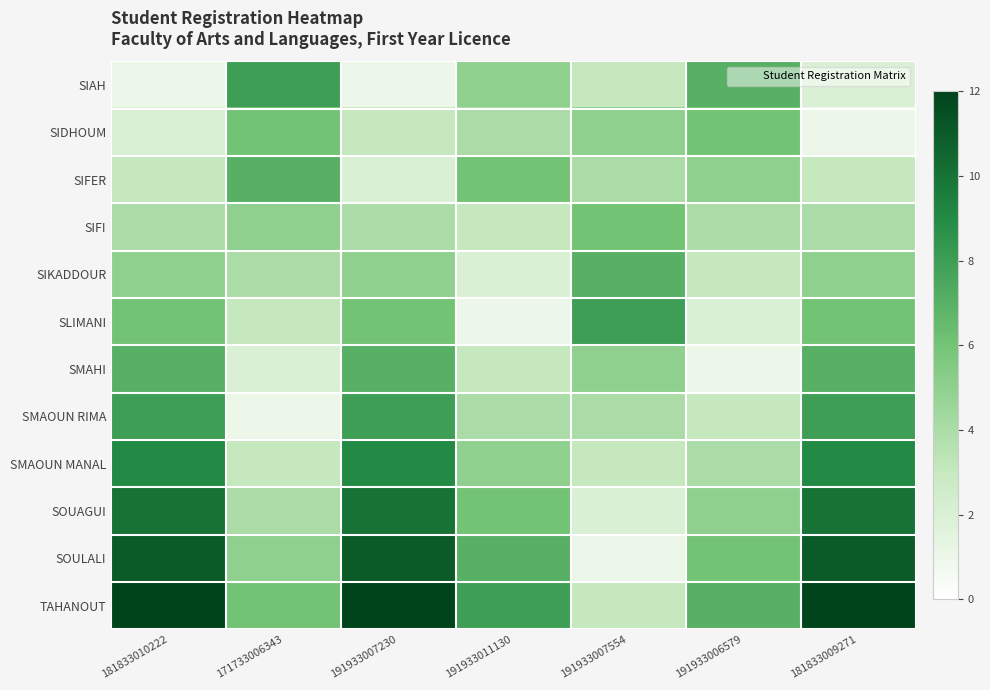

What is the spread (max minus min) of values at 181833010222?

11